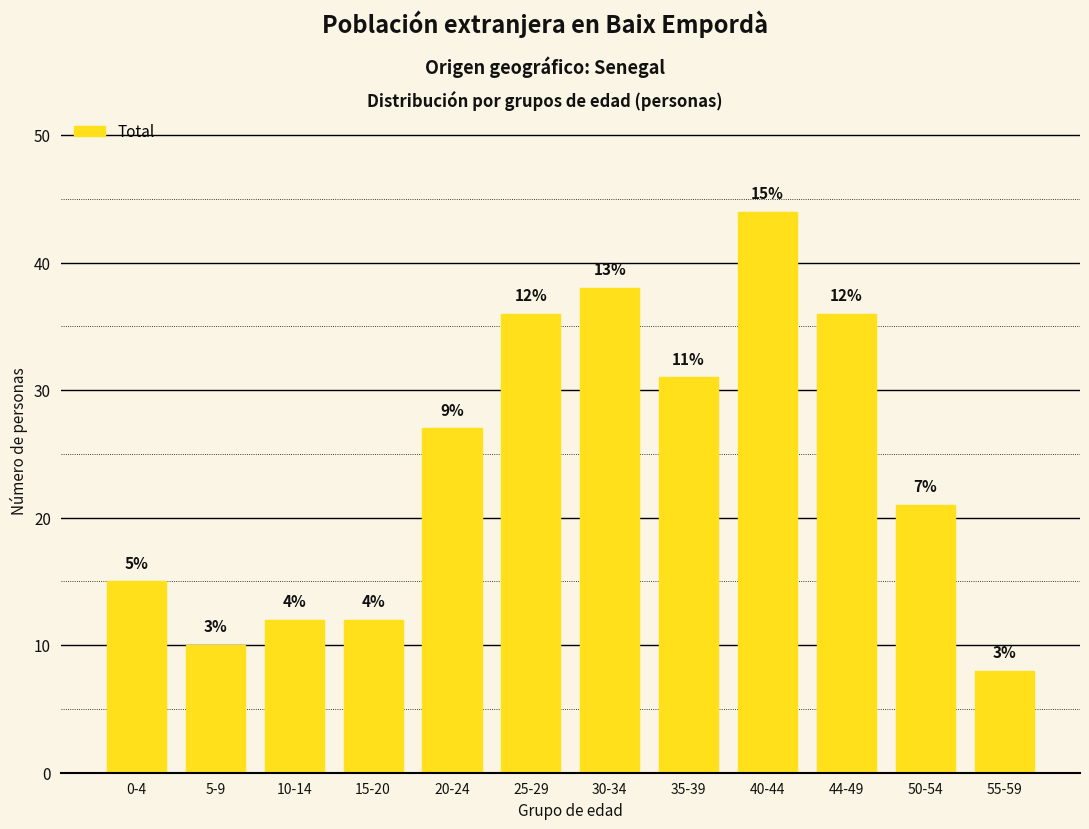

Does the chart contain any negative values?

No